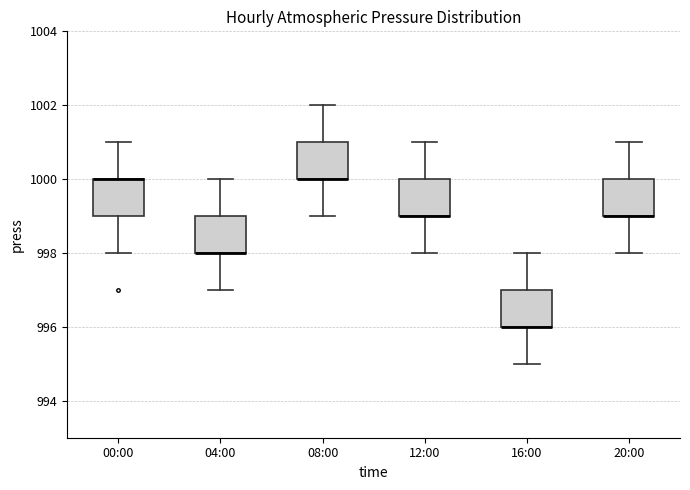

Reading left to right, read every box against the y-axis: the position of its median line, the range the box covers, and the ends of its whiskers. The values are not printed on the chart, so give them approximately, as read against the axis.

00:00: median 1000 (drawn on the box's upper edge), box 999 to 1000, whiskers 998 to 1001
04:00: median 998 (drawn on the box's lower edge), box 998 to 999, whiskers 997 to 1000
08:00: median 1000 (drawn on the box's lower edge), box 1000 to 1001, whiskers 999 to 1002
12:00: median 999 (drawn on the box's lower edge), box 999 to 1000, whiskers 998 to 1001
16:00: median 996 (drawn on the box's lower edge), box 996 to 997, whiskers 995 to 998
20:00: median 999 (drawn on the box's lower edge), box 999 to 1000, whiskers 998 to 1001